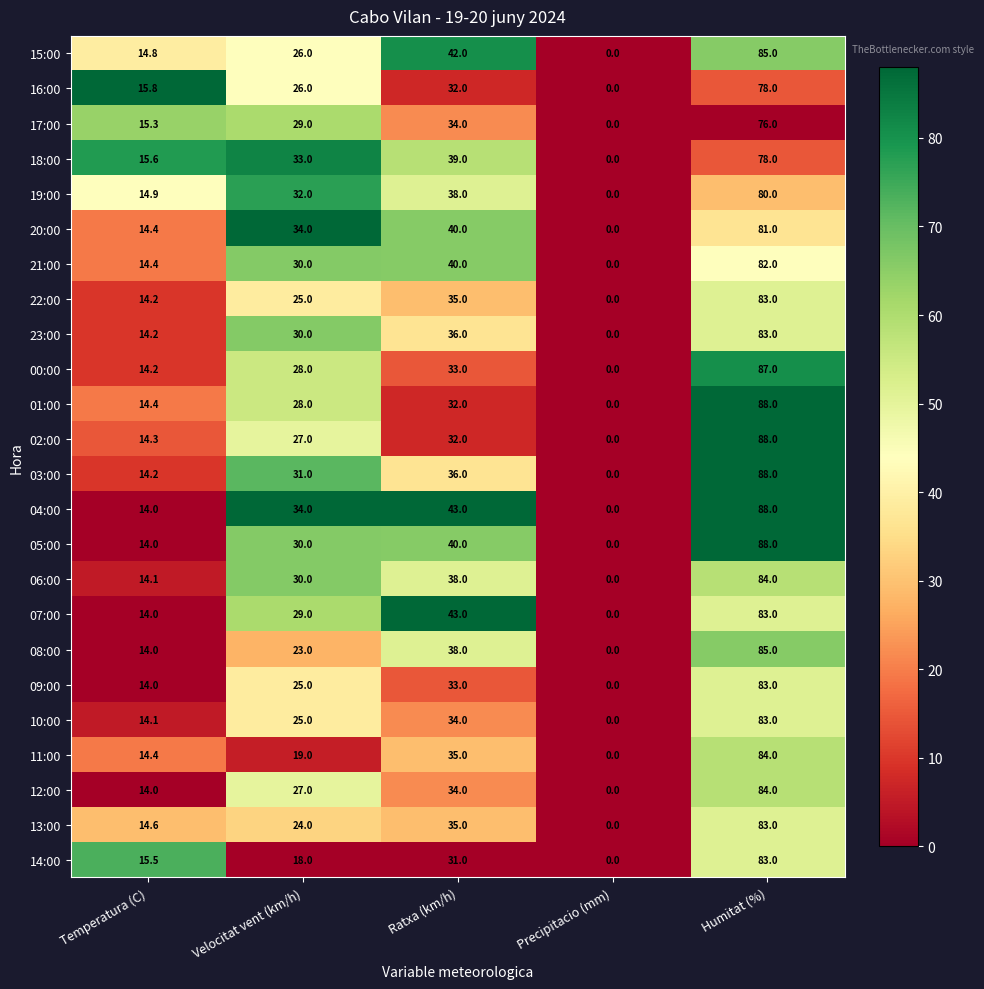

What is the sum of all 11:00 values?

152.4